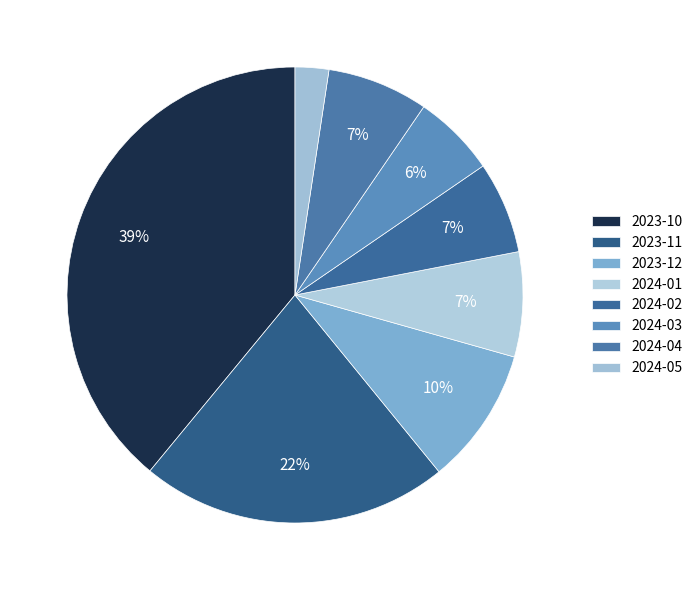

Count the number of slices in the pie.

8